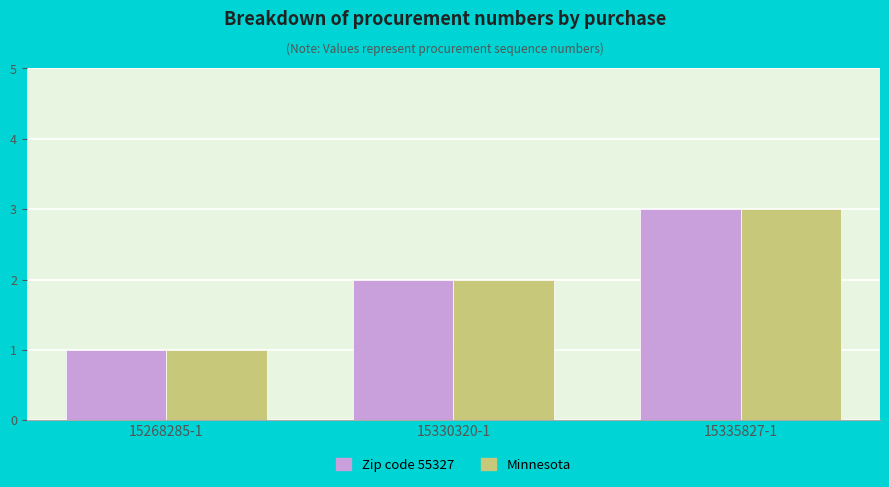

List the labels in order of Zip code 55327 value, largest first.

15335827-1, 15330320-1, 15268285-1